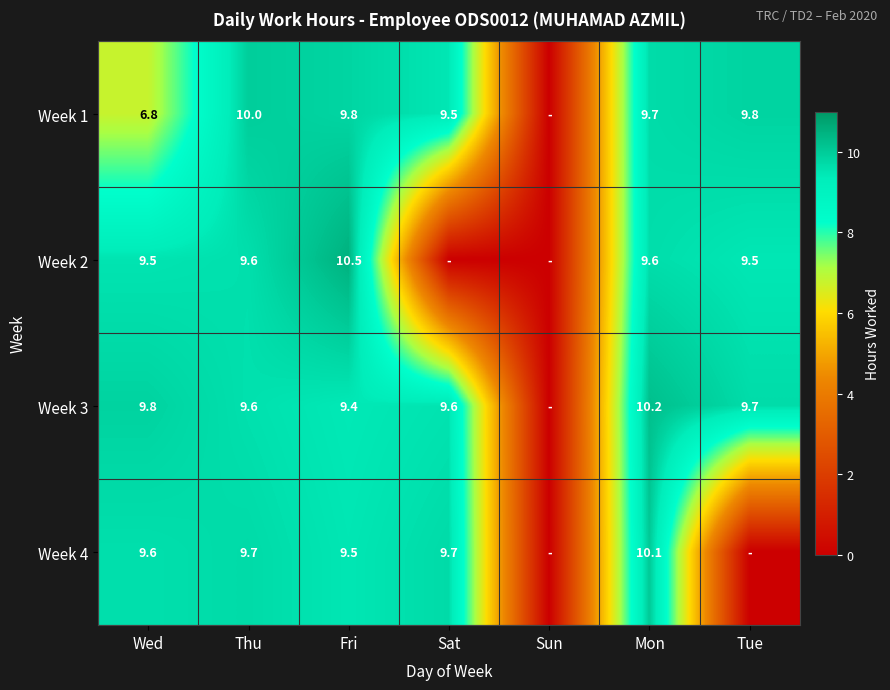

Which has a higher value, Wed or Sat?

Sat